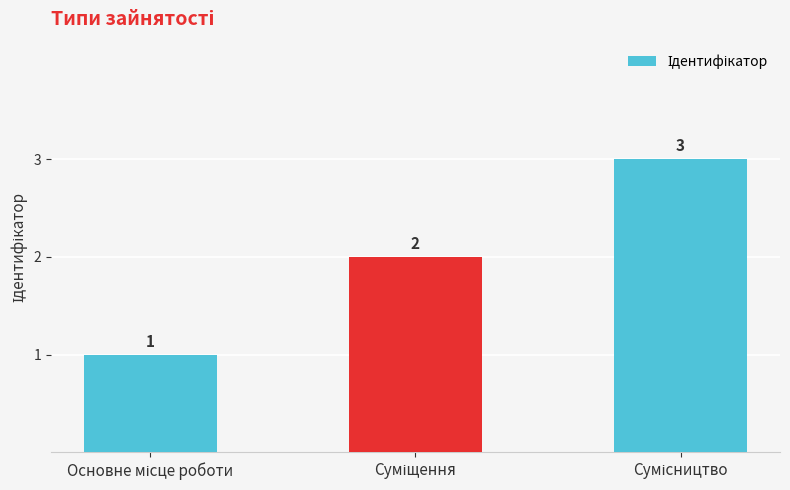

Are the bars grouped side by side (vs. stacked)?

No